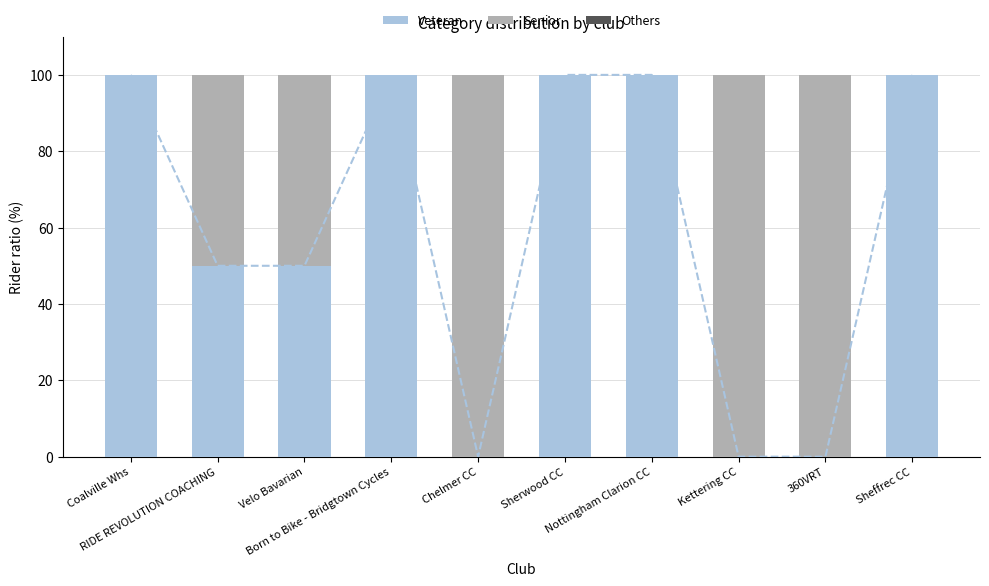

What is the spread (max minus min) of values at Born to Bike - Bridgtown Cycles?

100